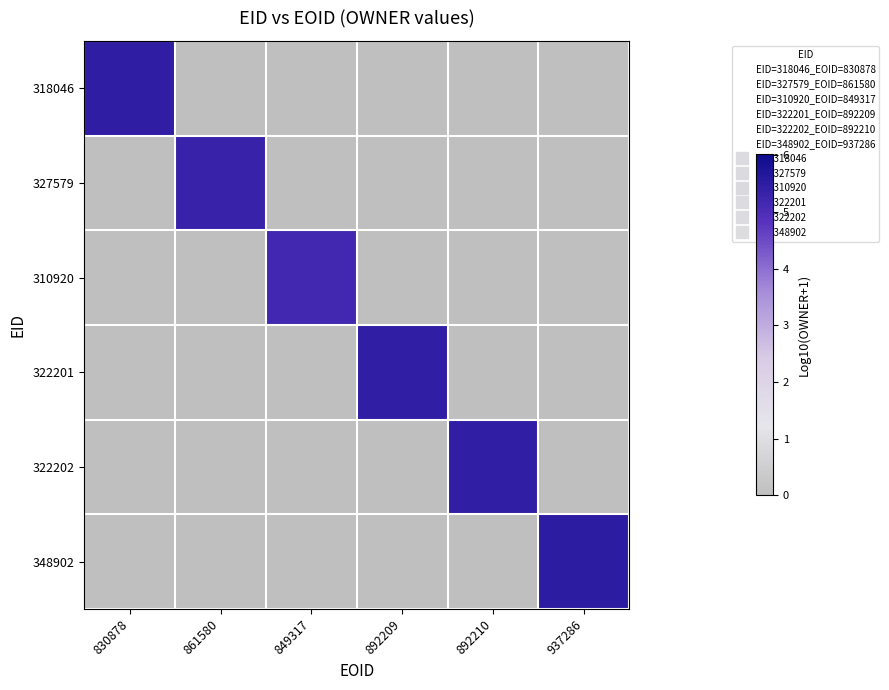

At 892209, list the series in order from smallest to largest.

318046, 327579, 310920, 322202, 348902, 322201